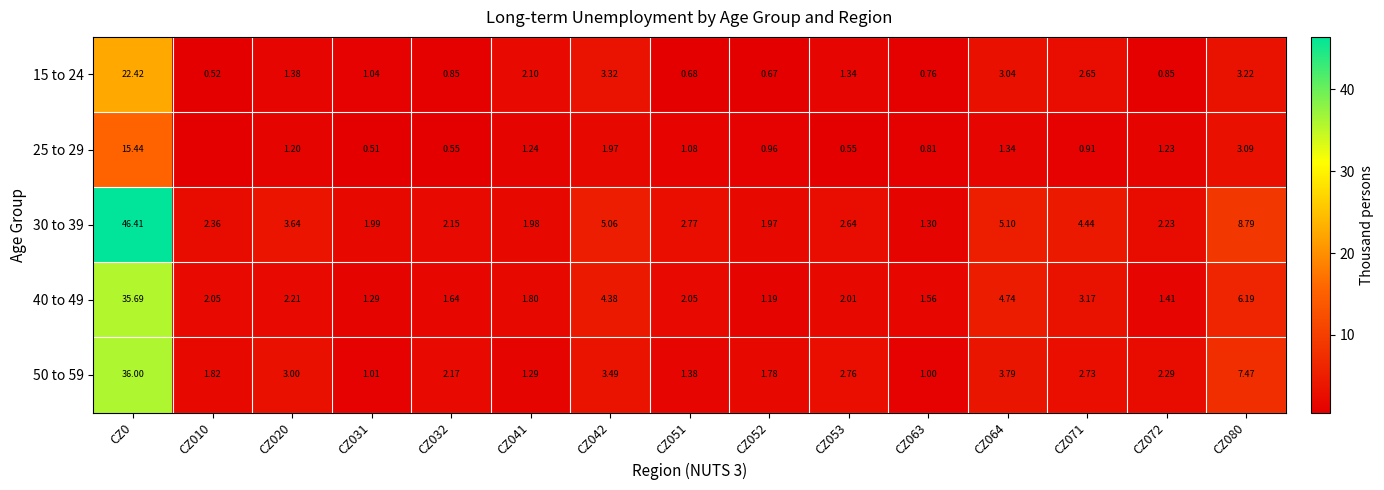

How many data points in 15 to 24 are above 1?

9